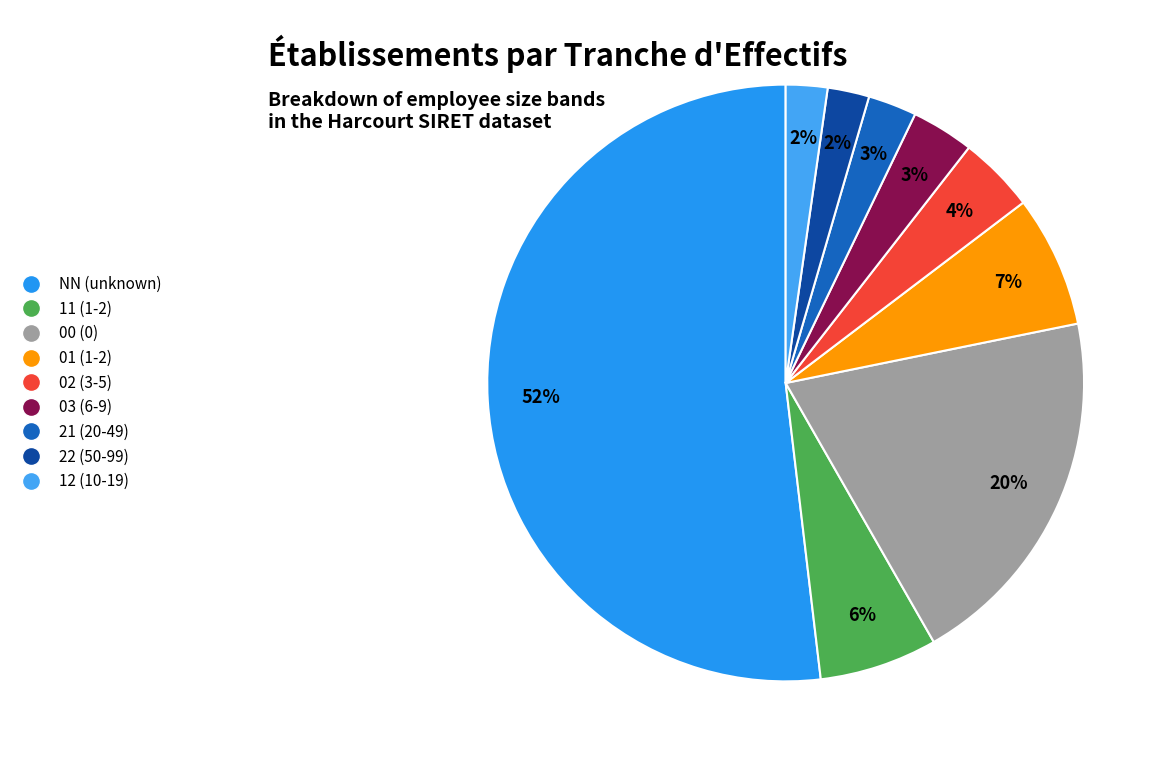

Which slice is the smallest?

22